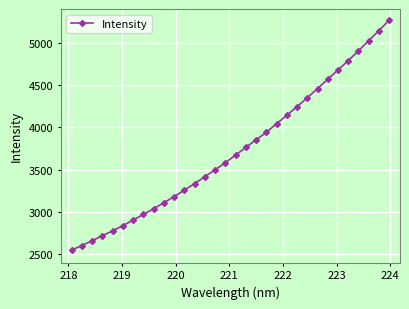

What is the minimum value shown in the chart?

2546.9